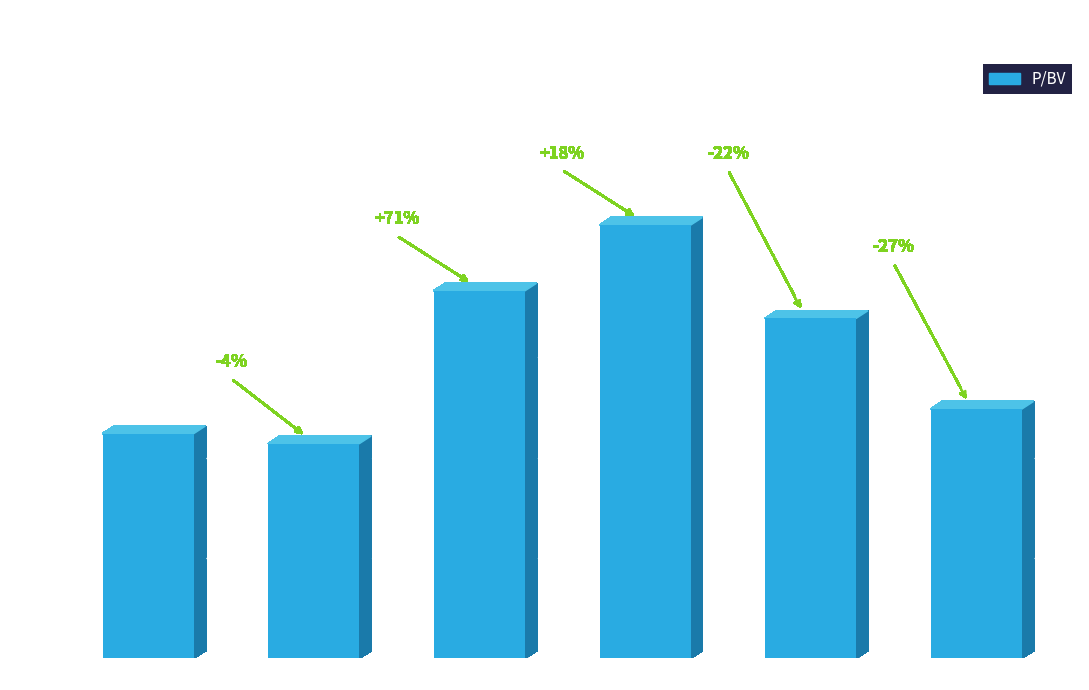

What is the sum of the values at 2017 and 2019?

11.8